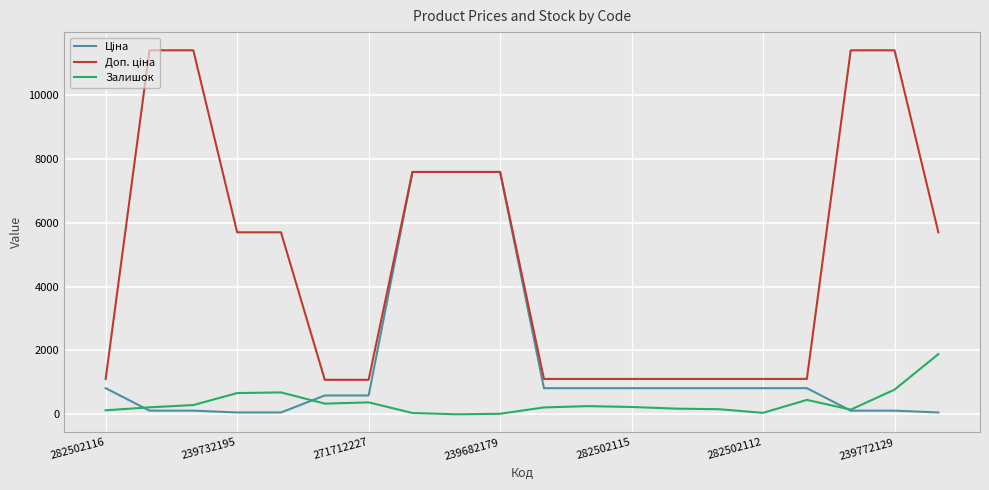

What is the greatest value displayed?

11410.0